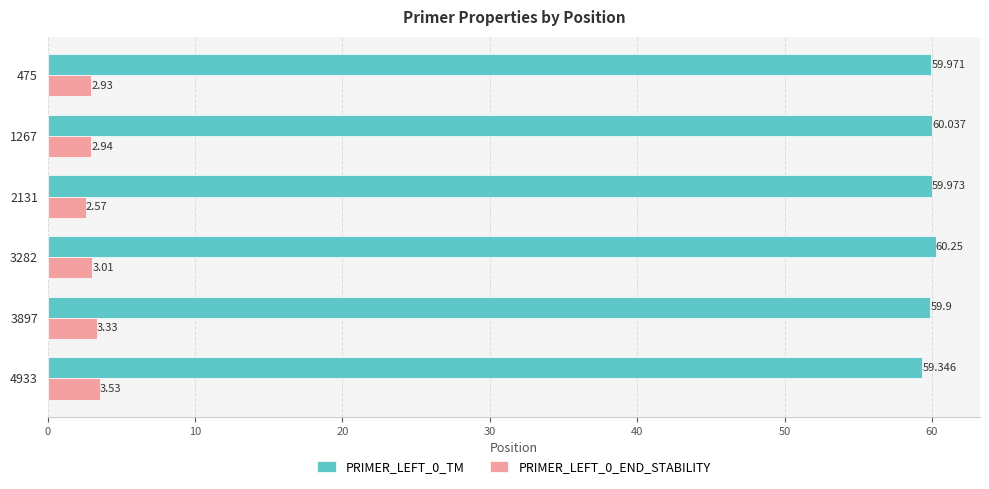

At which label does PRIMER_LEFT_0_END_STABILITY reach its peak?

4933